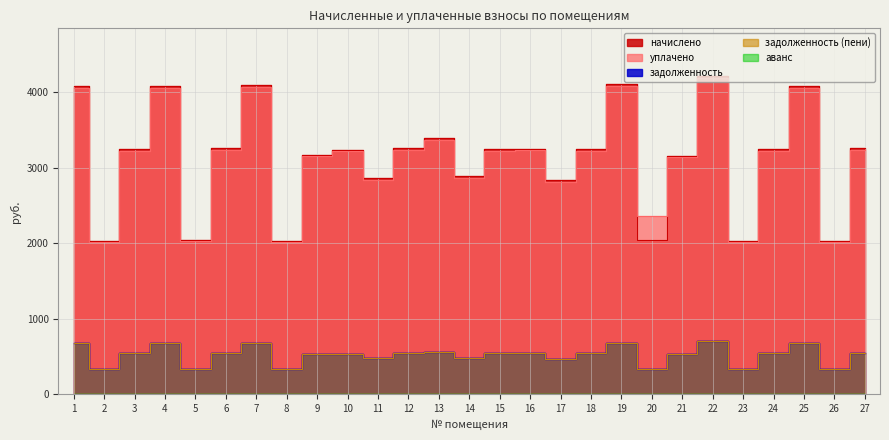

What is the sum of all уплачено values?

84284.7